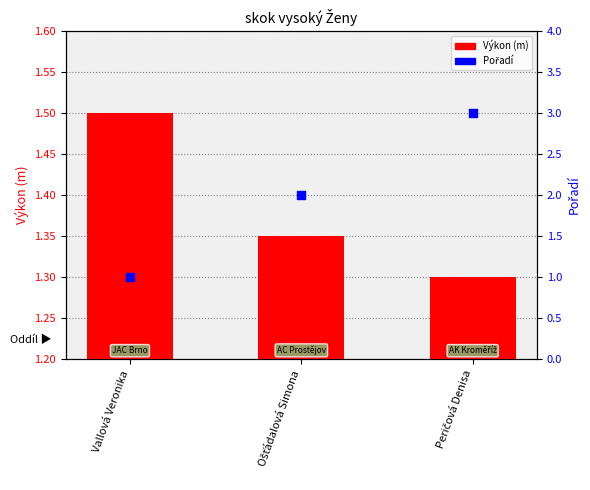

Is the value of Pořadí at Ošťádalová Simona greater than the value of Výkon (m) at Peričová Denisa?

Yes